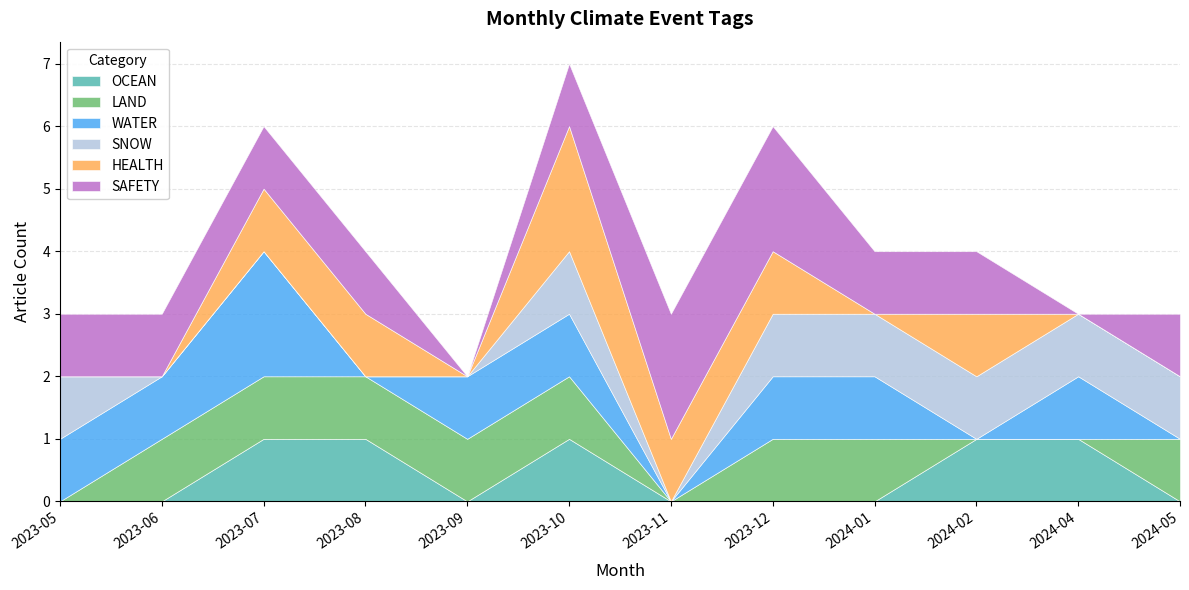

At which category is the sum across all series the highest?

2023-10